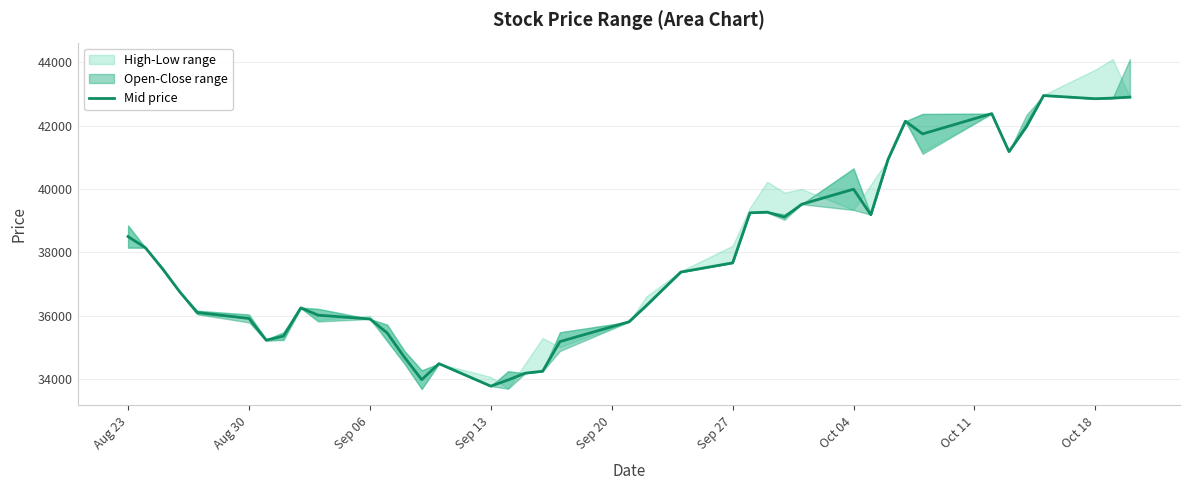

What is the minimum value for Mid price?

33780